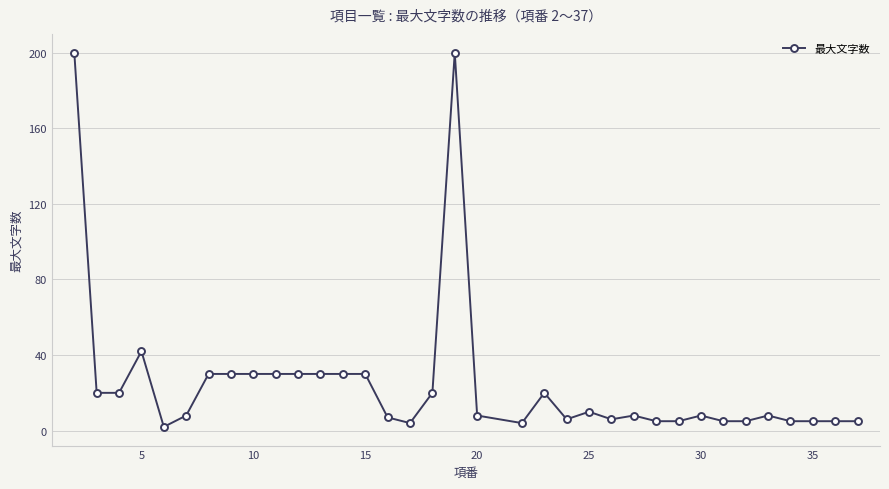

What is the average value?

25